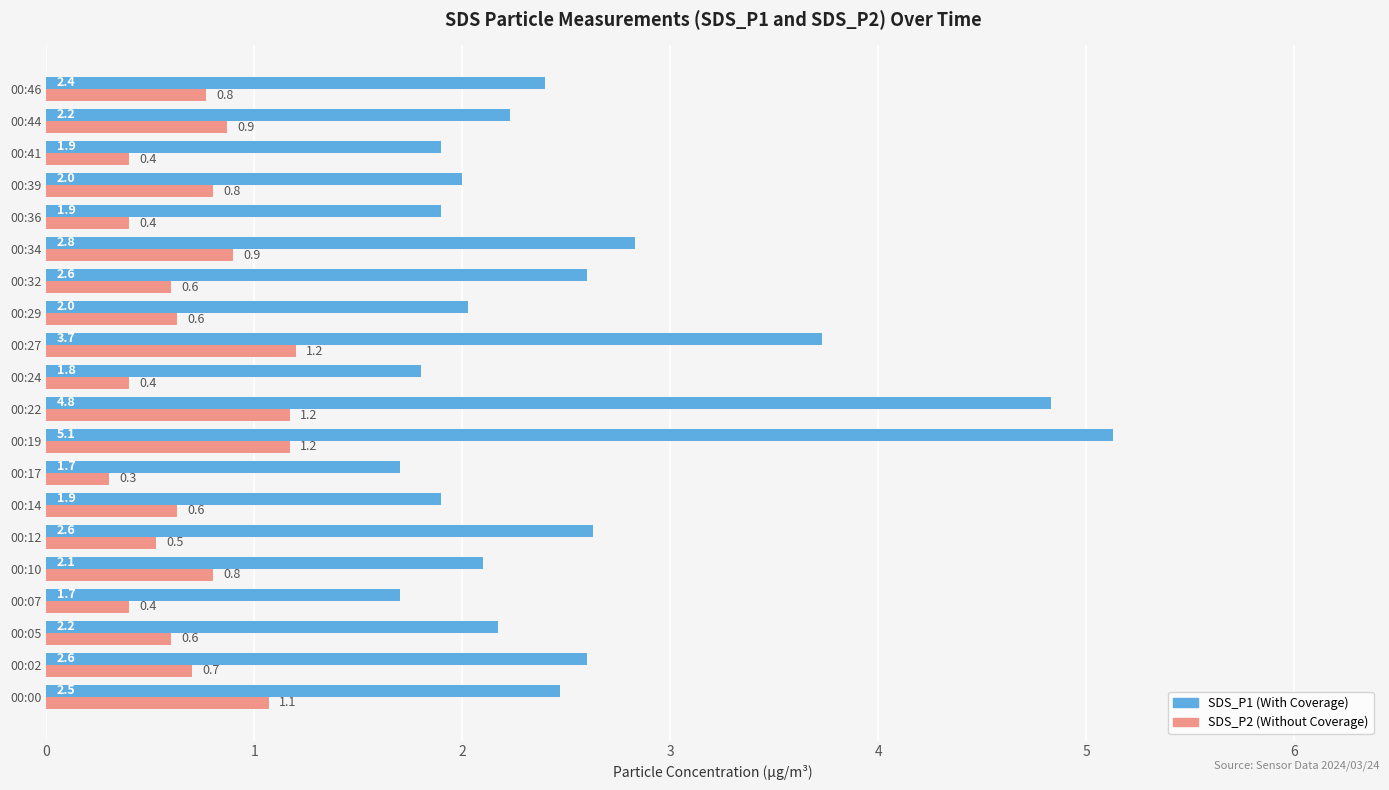

Which label corresponds to the largest value in the chart?

00:19